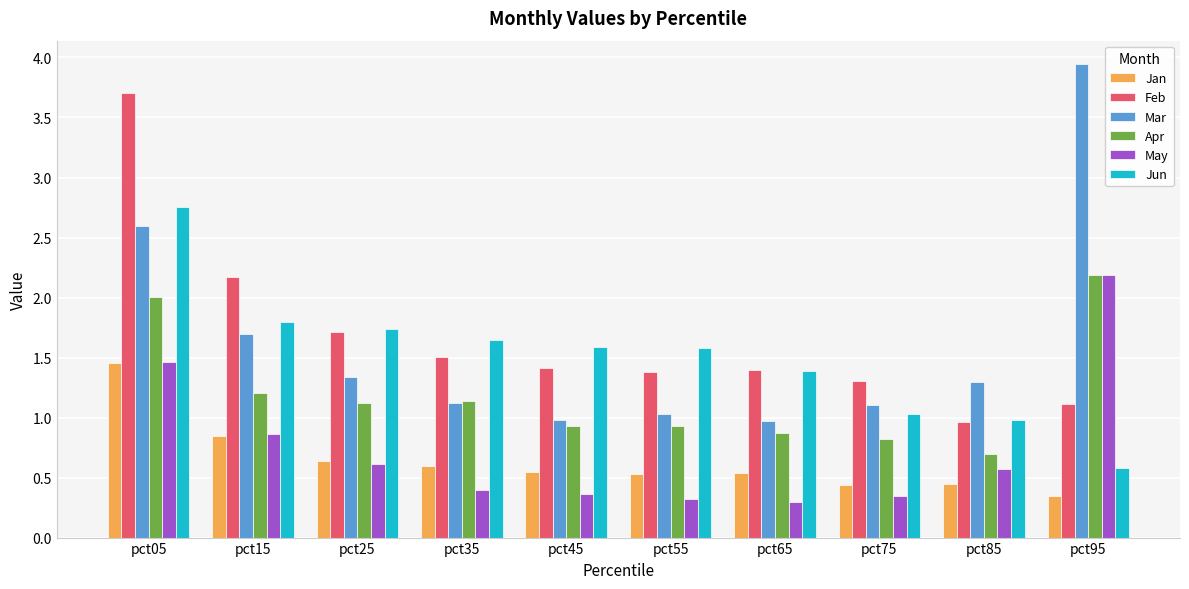

What is the lowest value of the Apr series?

0.7